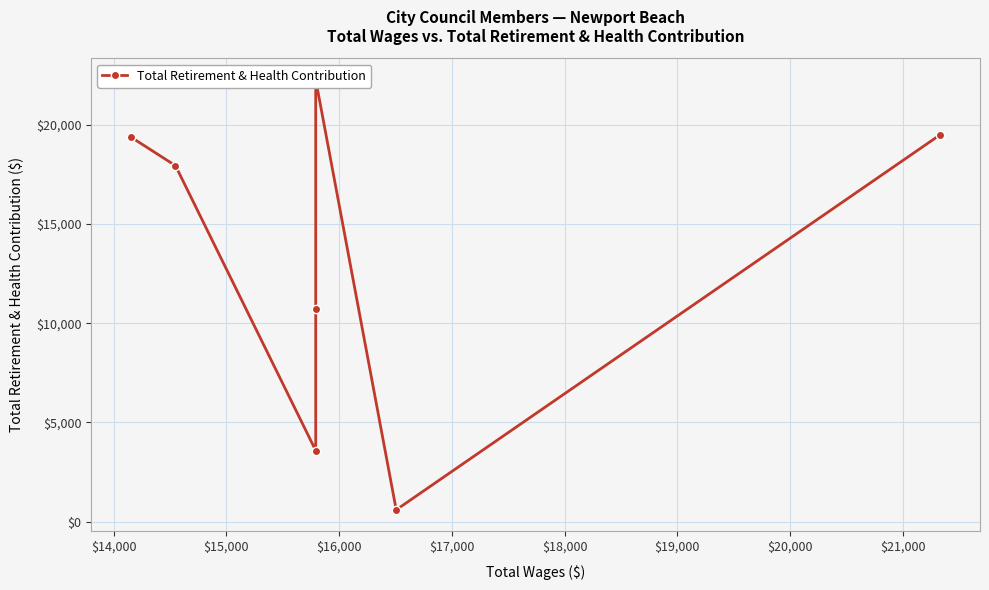

Where is the data nearest to the value 11428?

$16,000